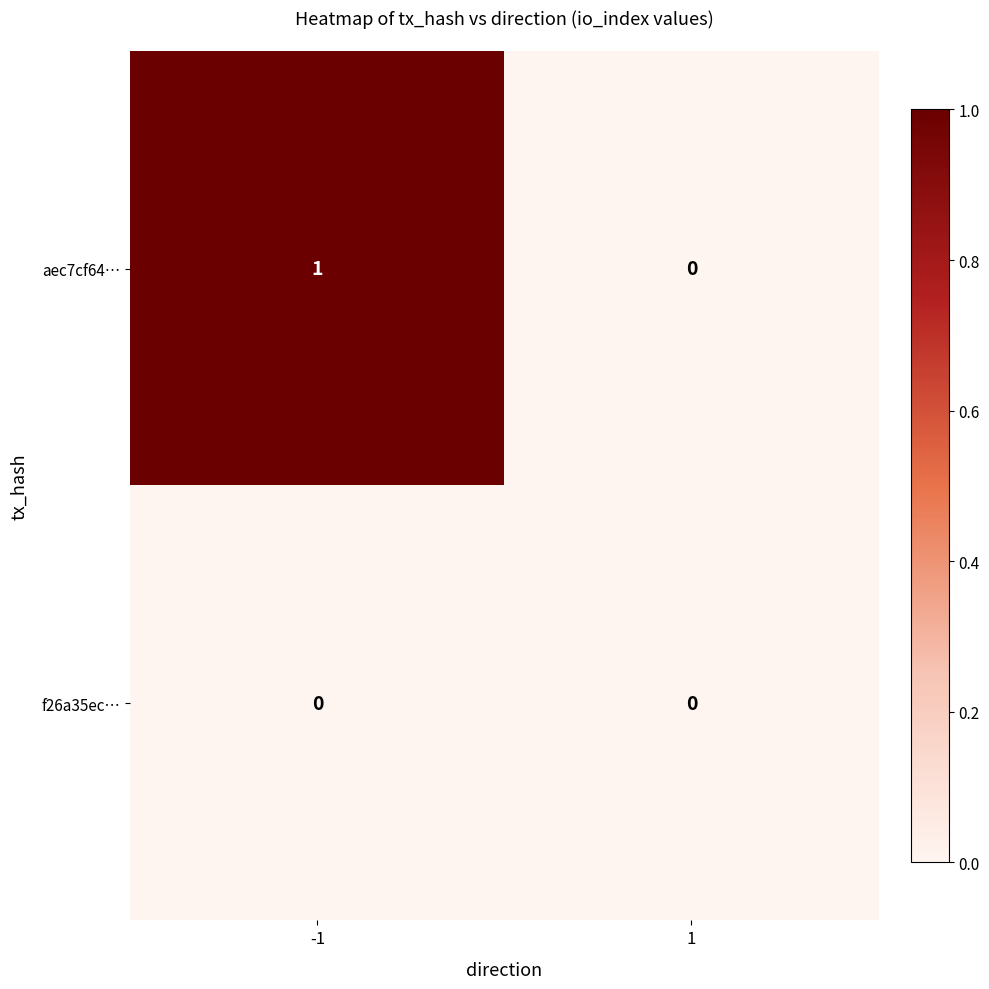

At which category is the sum across all series the highest?

-1